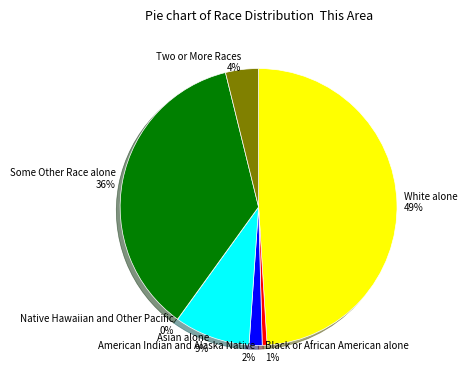

What is the largest slice in the pie chart?

White alone